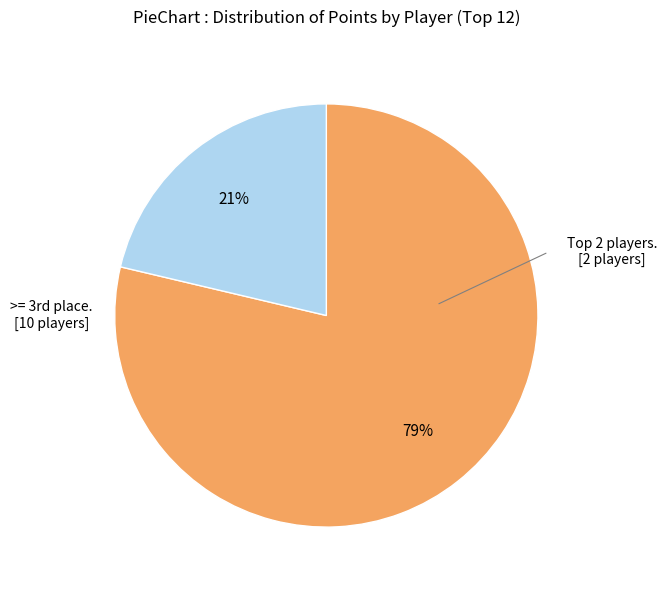

To the nearest percent, what is the average slice percentage?

50%